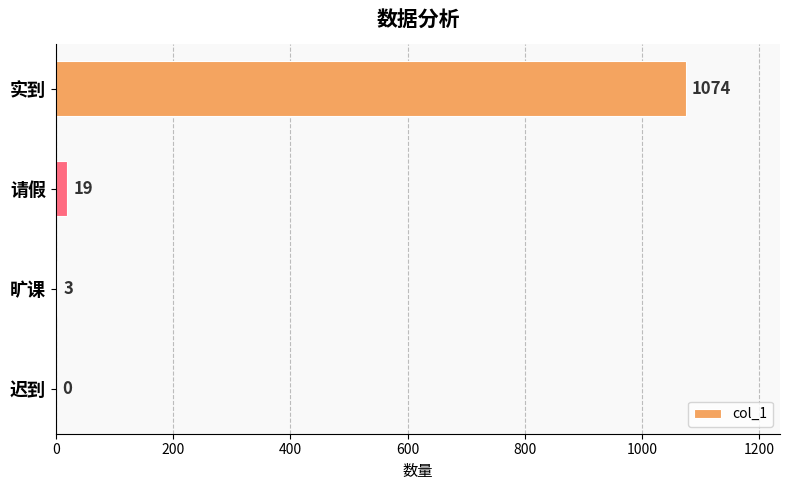

True or false: the data shows -339 at 迟到.

False